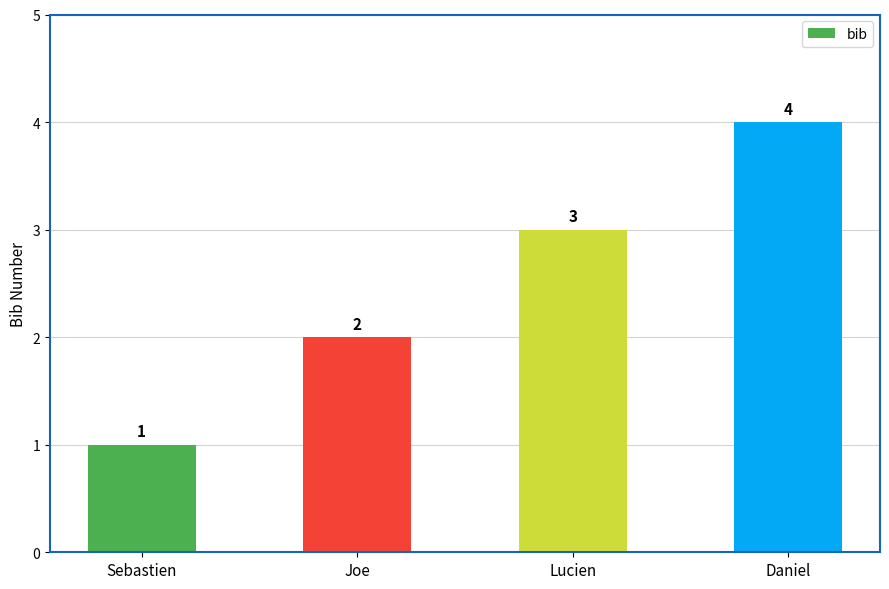

How many values are between 2 and 4?

3